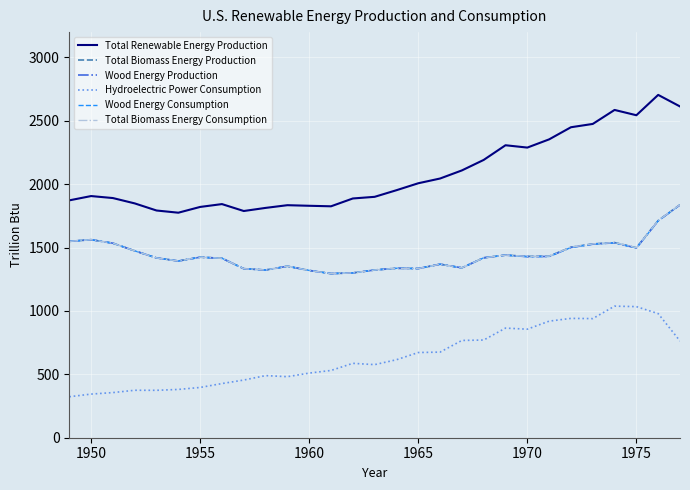

Does the chart display data point markers on the line(s)?

No